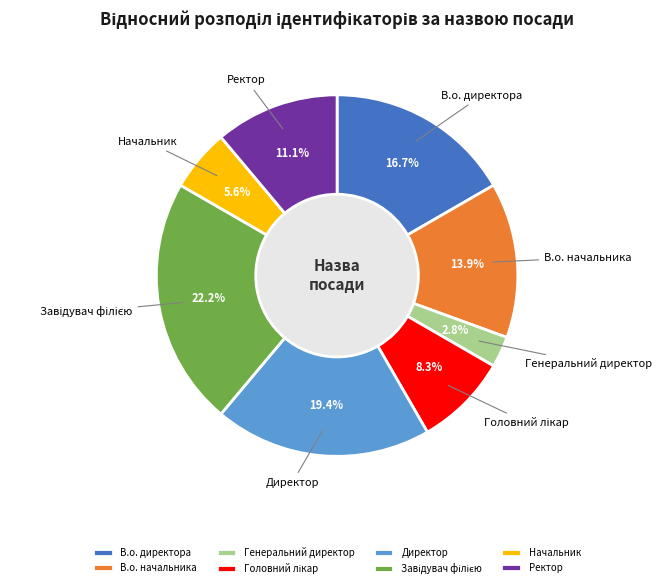

Is Ректор the majority of the pie?

No